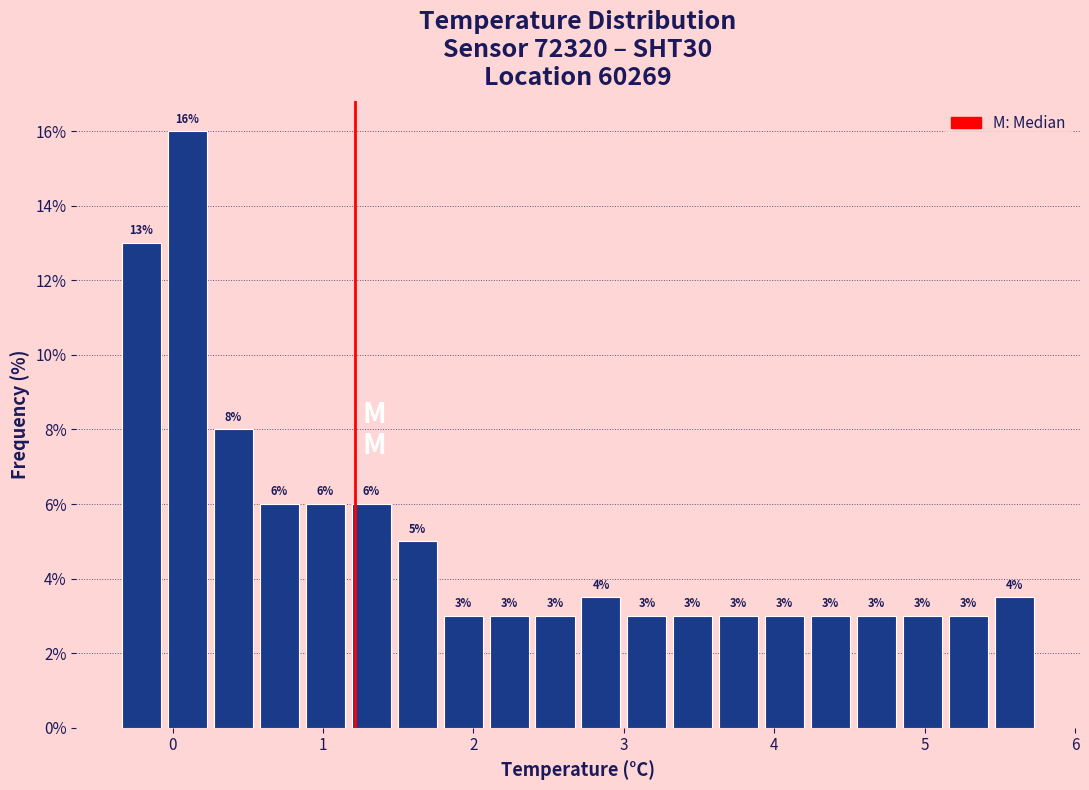

Read against the x-axis, roughly where is the centre of the tallest bar?

0.1